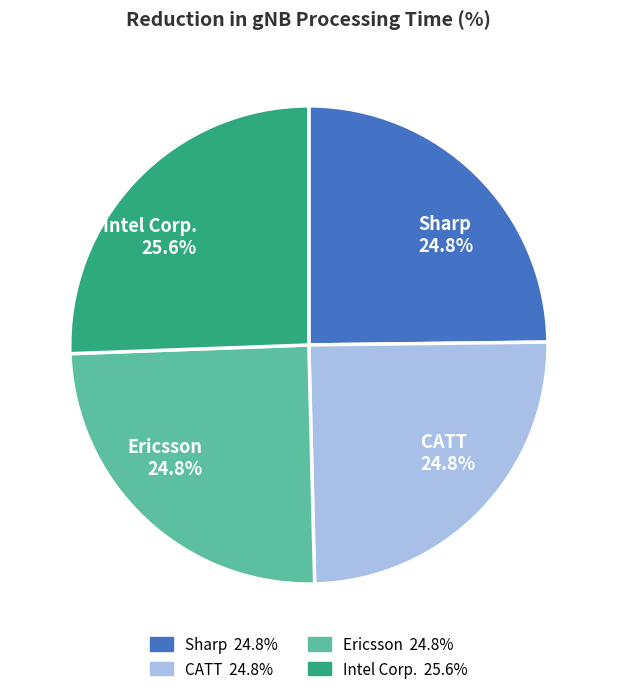

How many slices are in this pie chart?

4